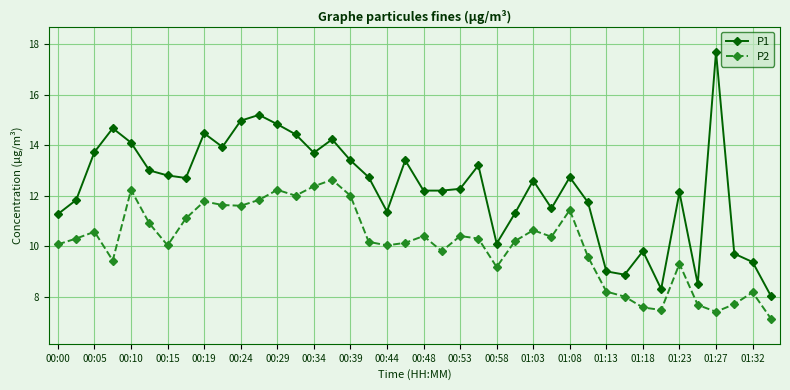

What is the smallest value displayed?

7.1